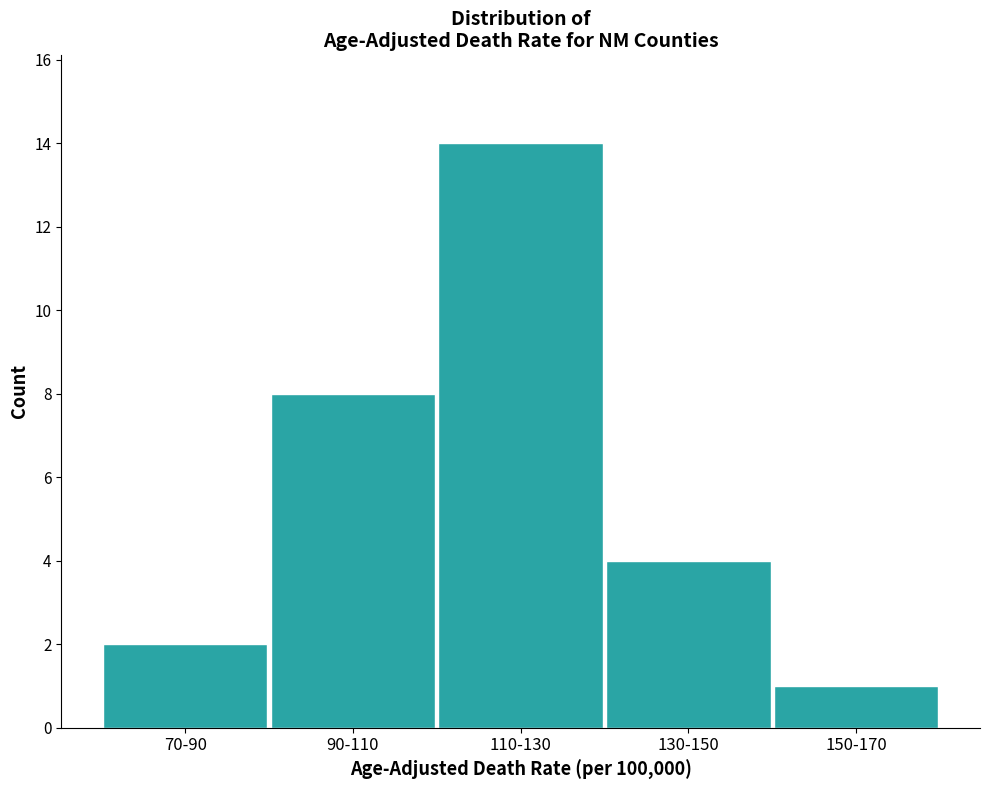

Reading right to left, what are all the values shown in this chart?

1	4	14	8	2